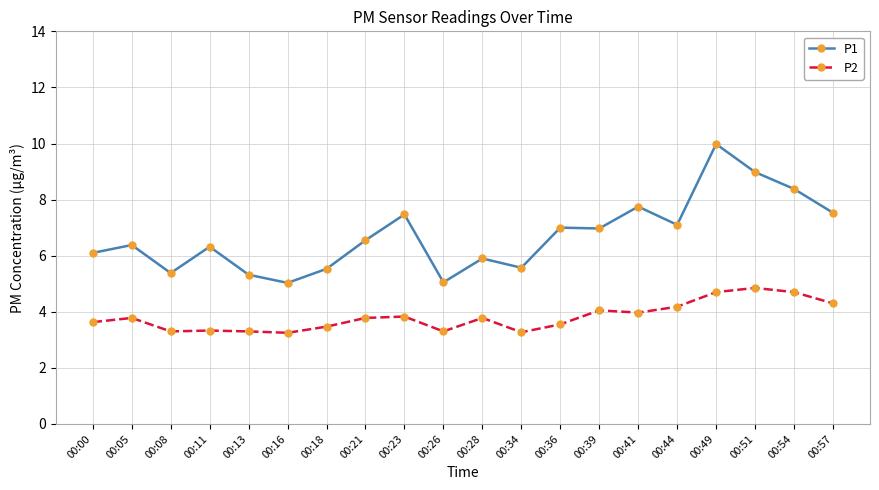

What is the average value of the P1 series?

6.7